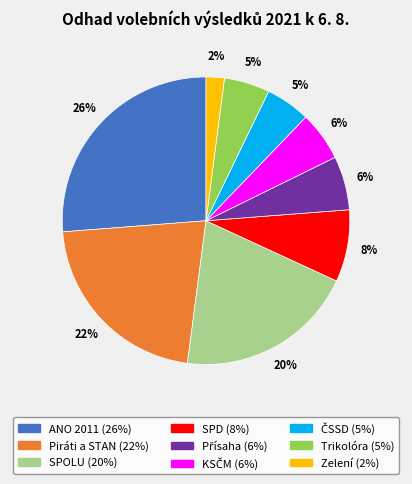

Do Trikolóra and Zelení together represent more than half of the pie?

No